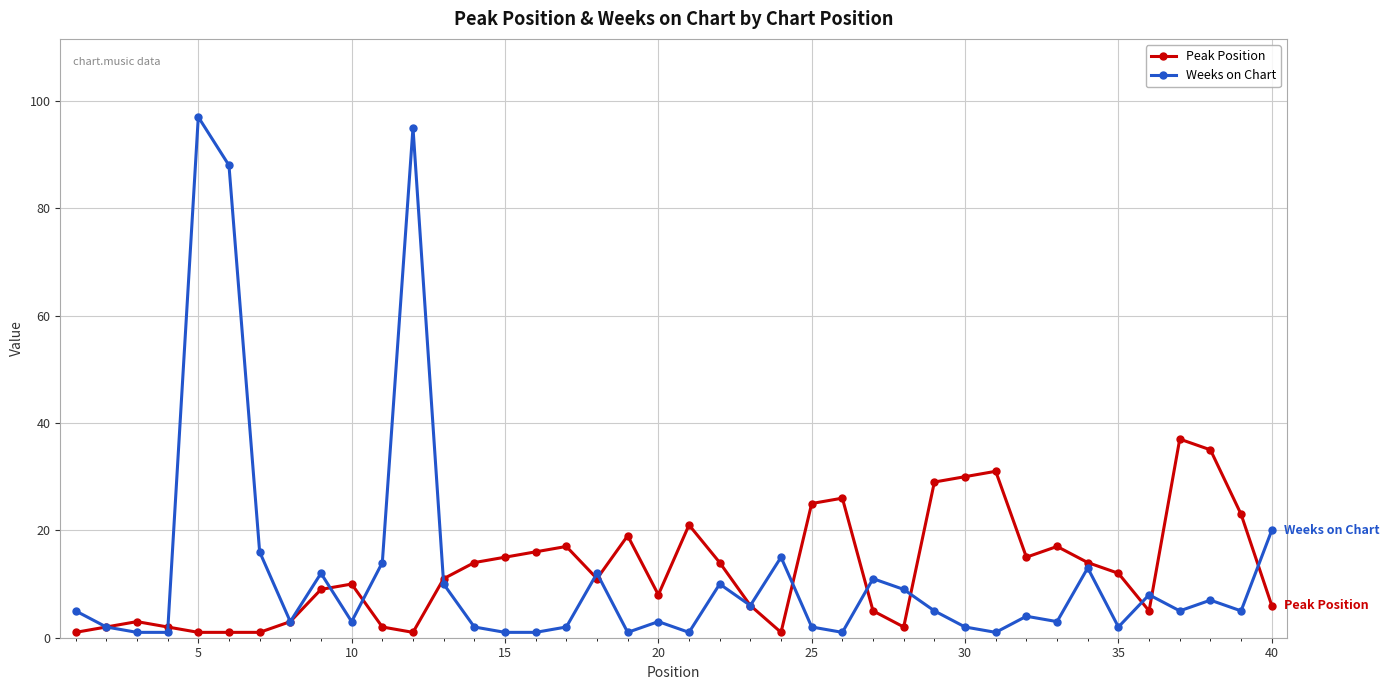

At how many categories does at least one series exceed 61?

3